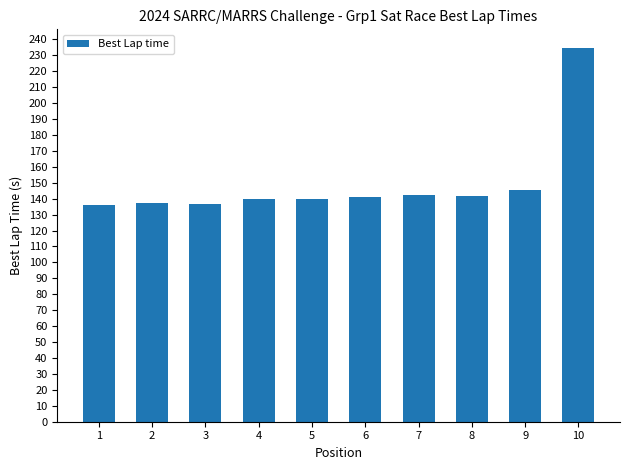

Is it true that the value at 8 is 141.9?

True